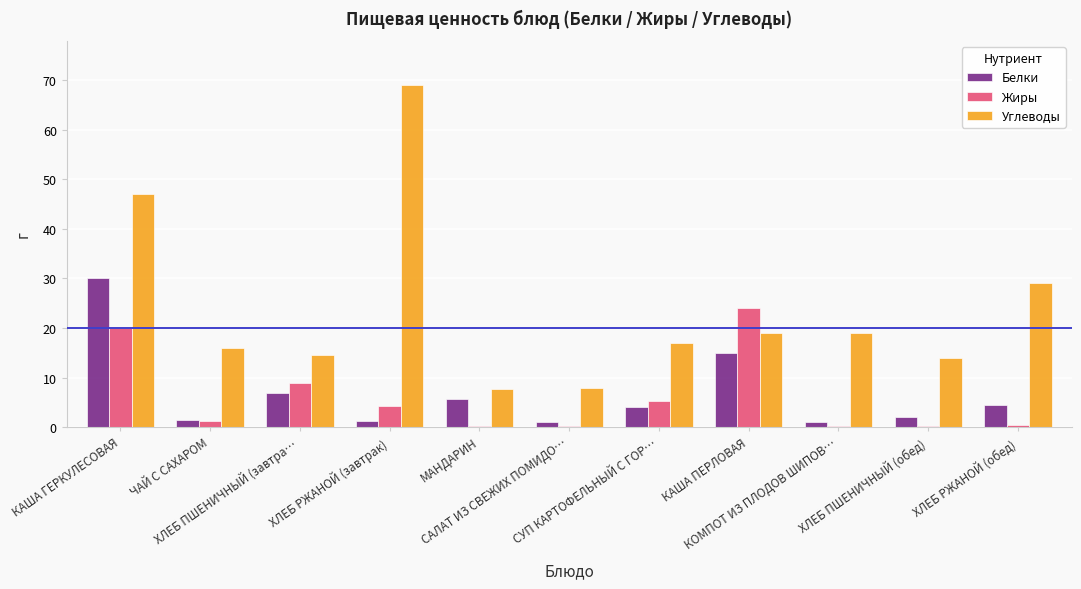

What is the maximum value for Белки?

30.0